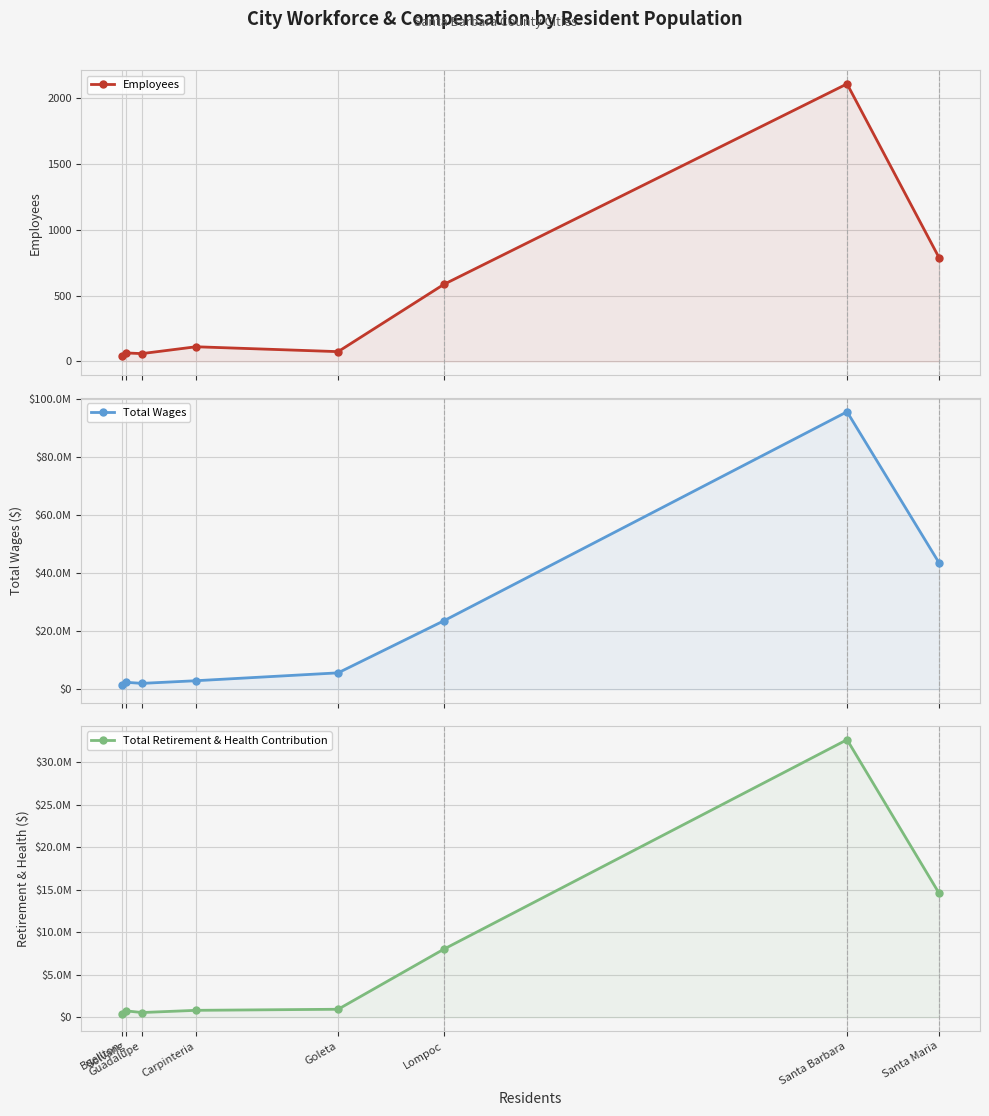

Between Goleta and Santa Maria, which series saw the biggest shift?

Total Wages